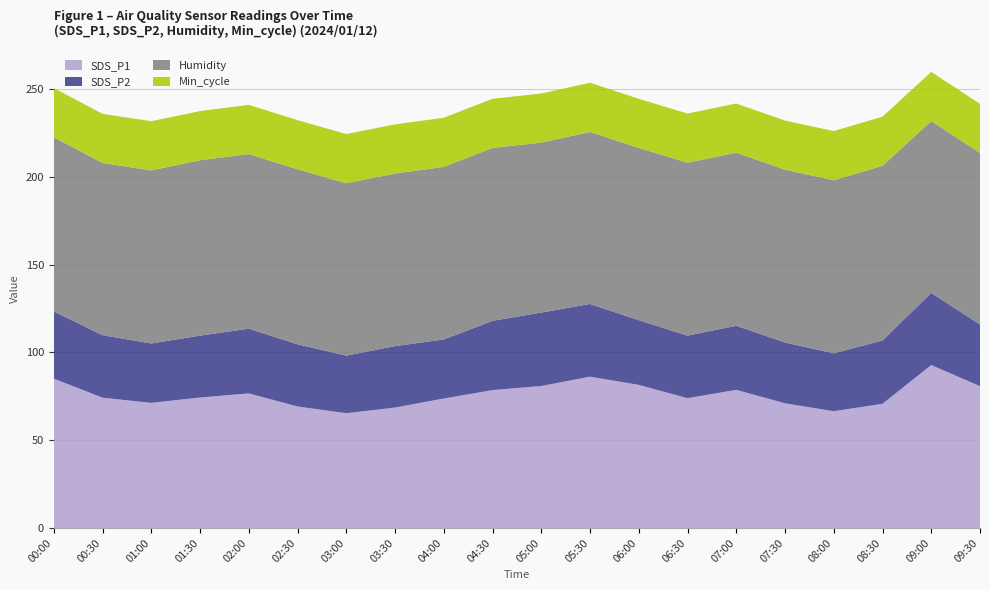

Reading left to right, what are all the values shown in this chart?

SDS_P1: 85.1	74.2	71.3	74.3	76.7	69.2	65.4	68.6	73.8	78.6	80.9	86.2	81.5	74.0	78.7	71.0	66.5	70.8	92.8	80.8
SDS_P2: 38.3	35.6	33.8	35.2	36.9	35.4	32.8	35.0	33.6	39.5	41.8	41.4	36.9	35.6	36.5	34.6	33.0	36.0	41.1	35.1
Humidity: 99.2	98.1	98.6	99.9	99.5	99.7	98.2	98.3	98.3	98.5	96.8	98.0	98.1	98.5	98.6	98.4	98.6	99.5	97.9	97.7
Min_cycle: 28.0	28.0	28.0	28.0	28.0	28.0	28.0	28.0	28.0	28.0	28.0	28.0	28.0	28.0	28.0	28.0	28.0	28.0	28.0	28.0